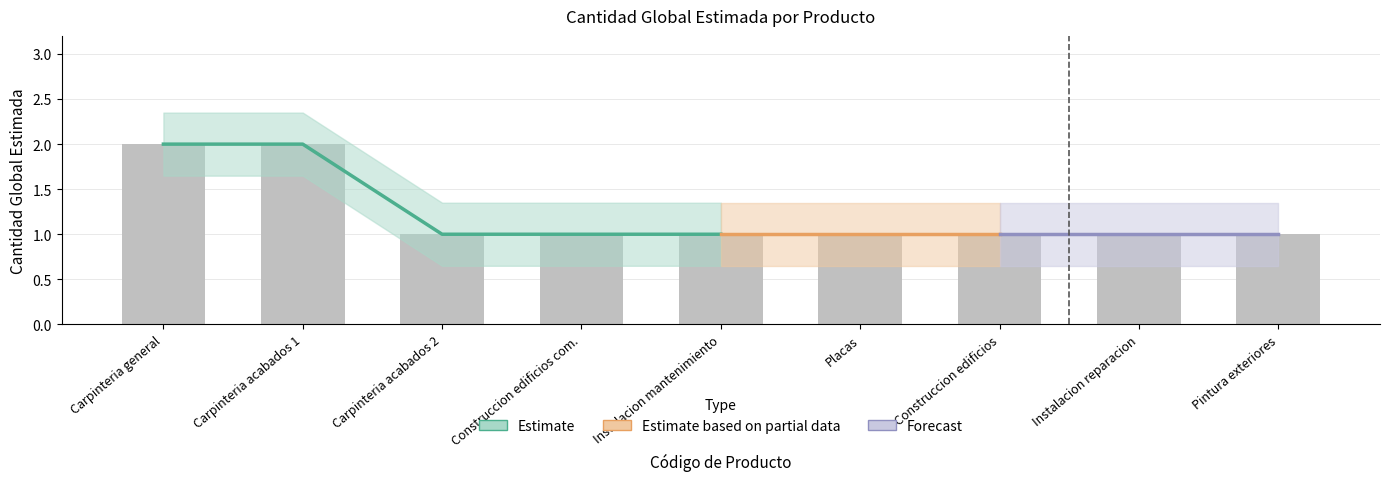

What is the difference between the maximum and minimum values?

1